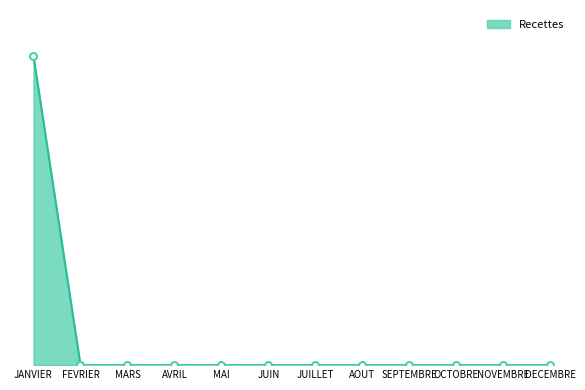

Is this an area chart (filled region under the line)?

Yes